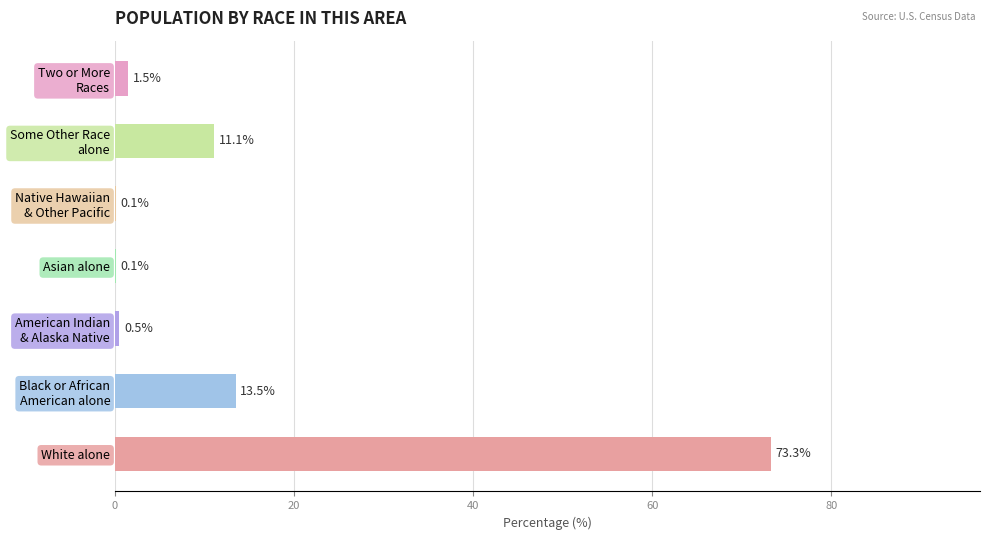

Between Asian alone and White alone, which is larger?

White alone